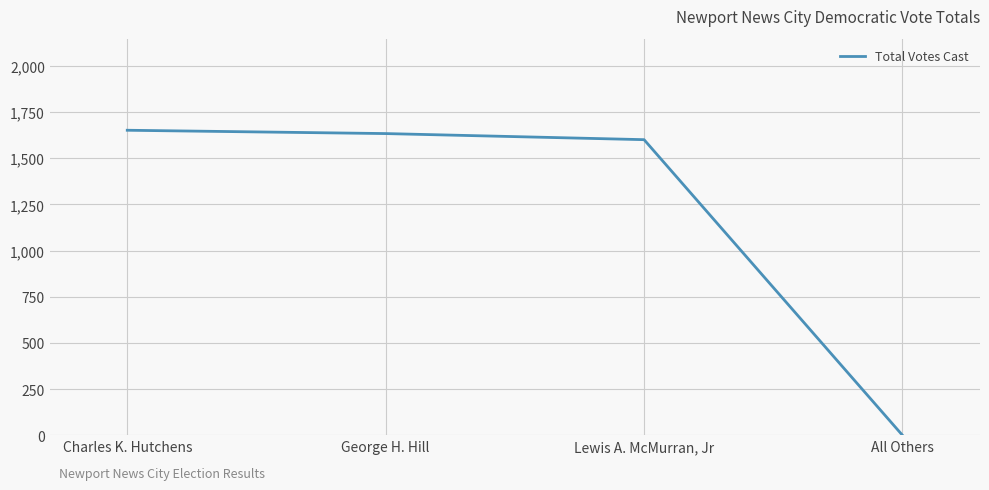

What is the difference between the values at Lewis A. McMurran, Jr and All Others?

1601